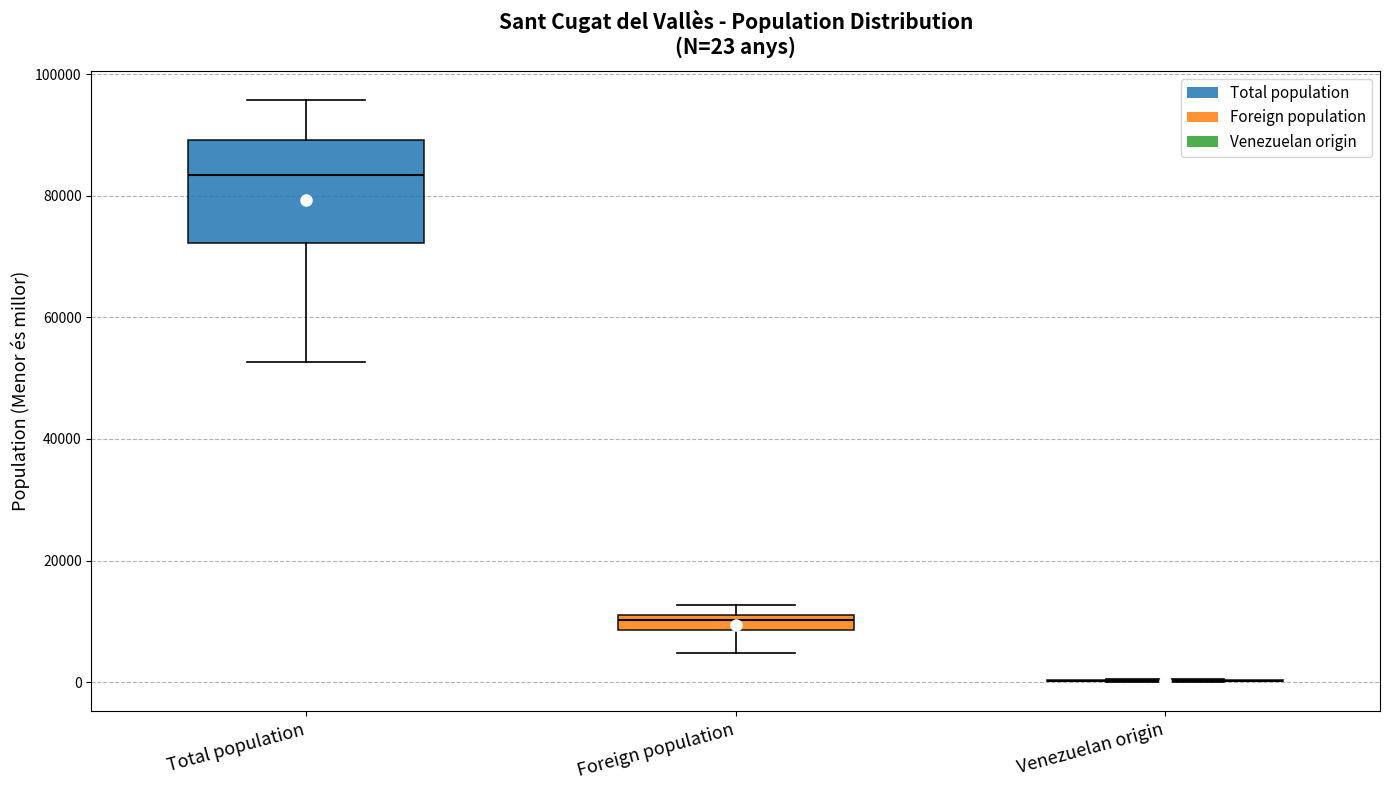

Which box is the tallest, from its lower edge to its upper edge?

Total population